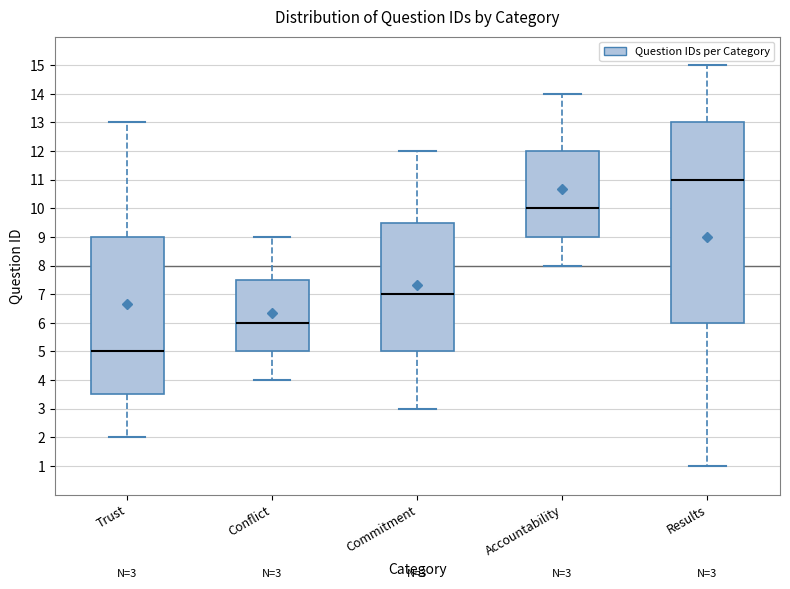

Which box is the tallest, from its lower edge to its upper edge?

Results